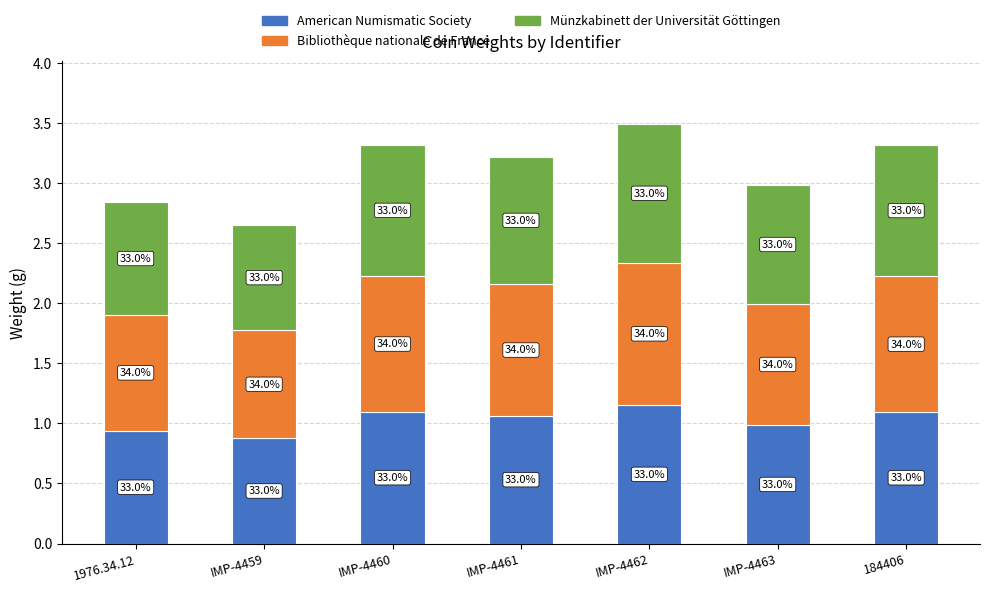

How many bars are there in total?

7